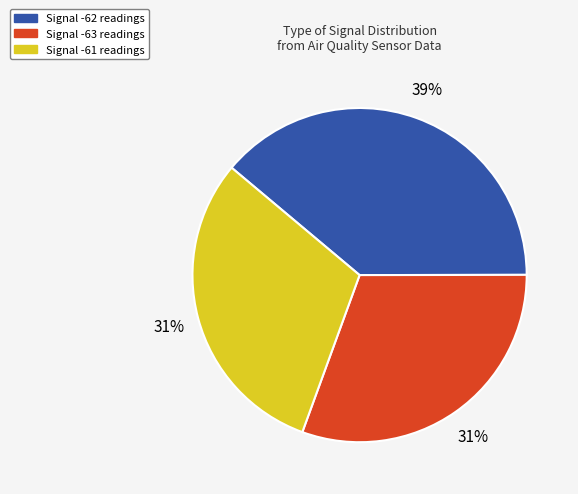

Does Signal -63 readings represent more than half of the total?

No